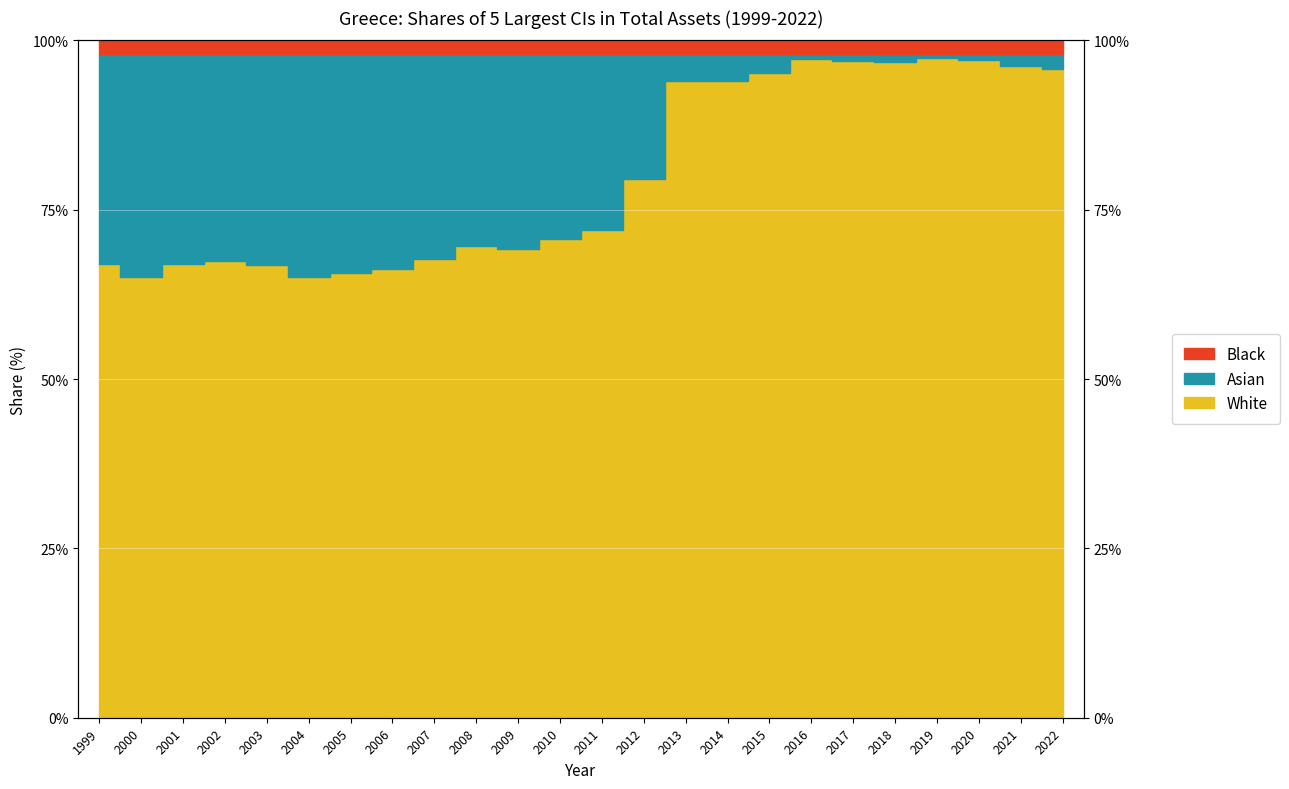

The chart shows a value of 65.0 at 2004. True or false?

True